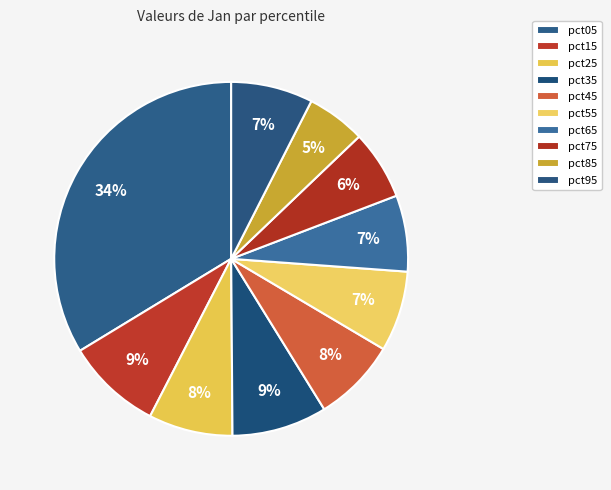

How many slices are in this pie chart?

10